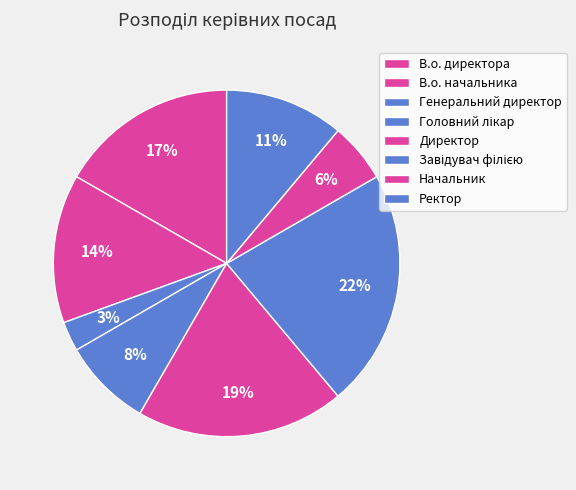

How many segments does this pie chart have?

8